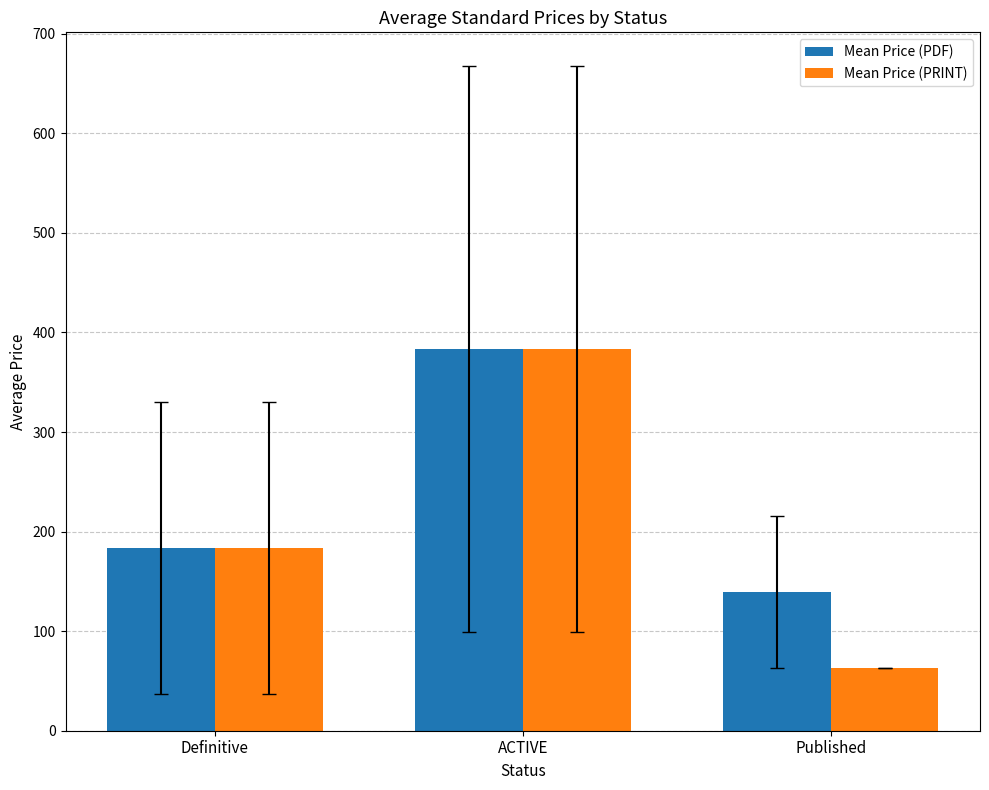

Reading left to right, list all the values displayed in this chart.

Mean Price (PDF): Definitive=183.5	ACTIVE=383.4	Published=139.5
Mean Price (PRINT): Definitive=183.5	ACTIVE=383.4	Published=63.0